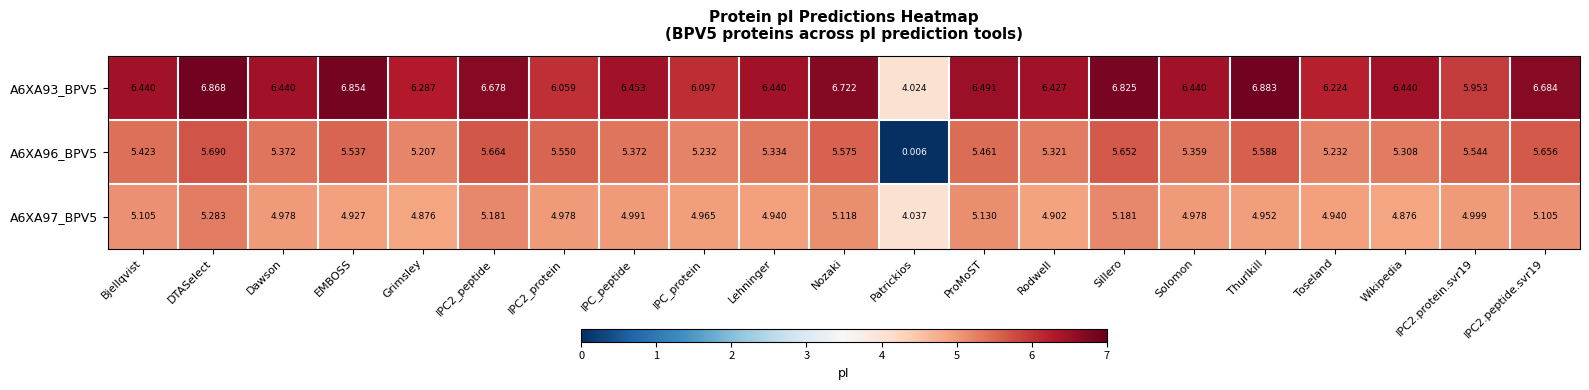

Rank the series by their maximum value, from lowest to highest.

A6XA97_BPV5, A6XA96_BPV5, A6XA93_BPV5